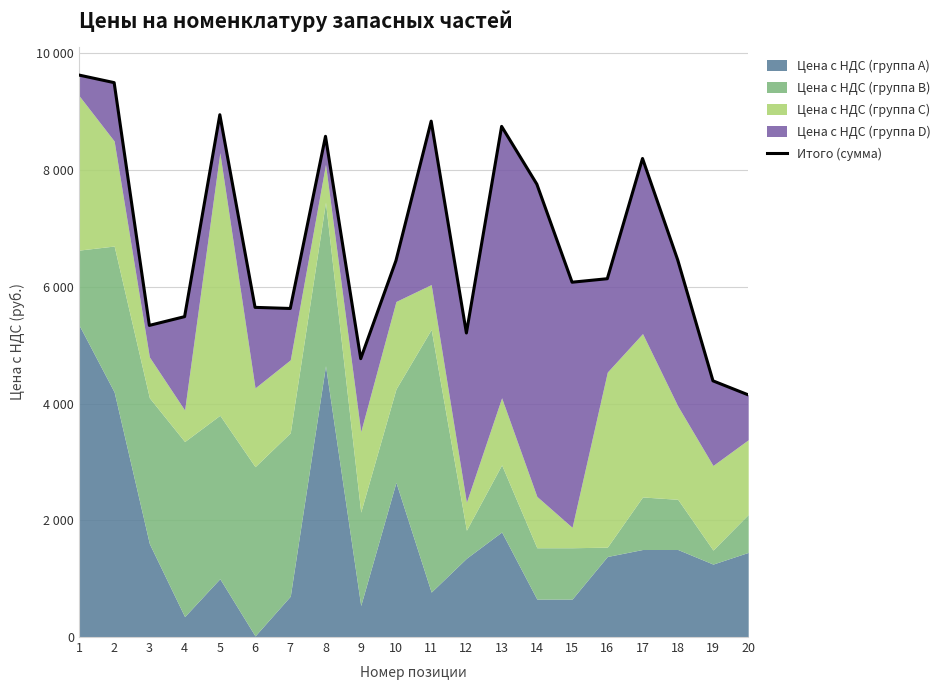

At which label does the data first exceed 6450?

1